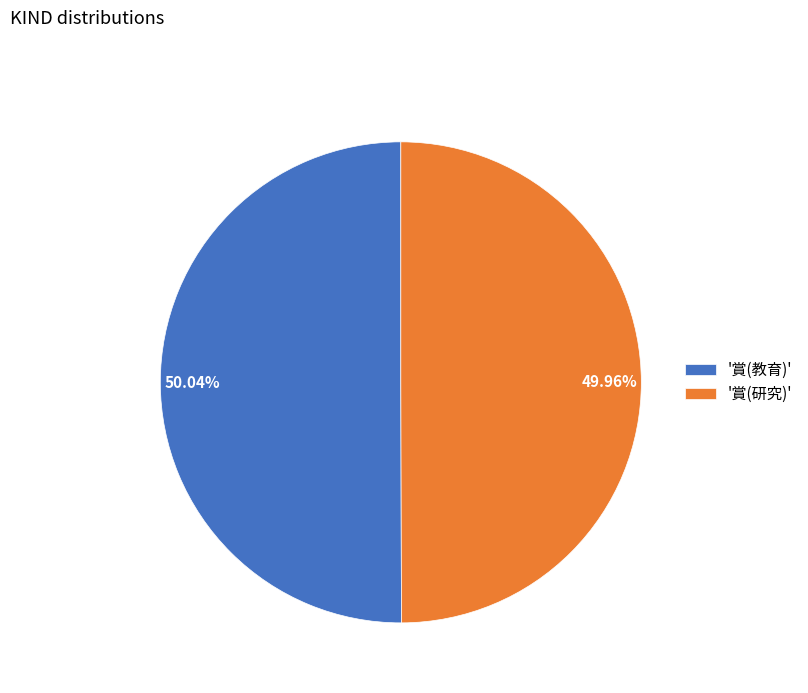

Count the number of slices in the pie.

2